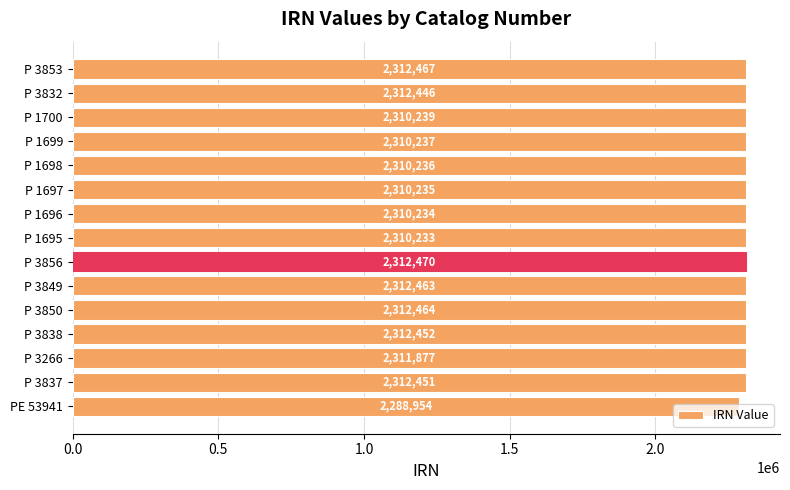

What is the greatest value displayed?

2312470